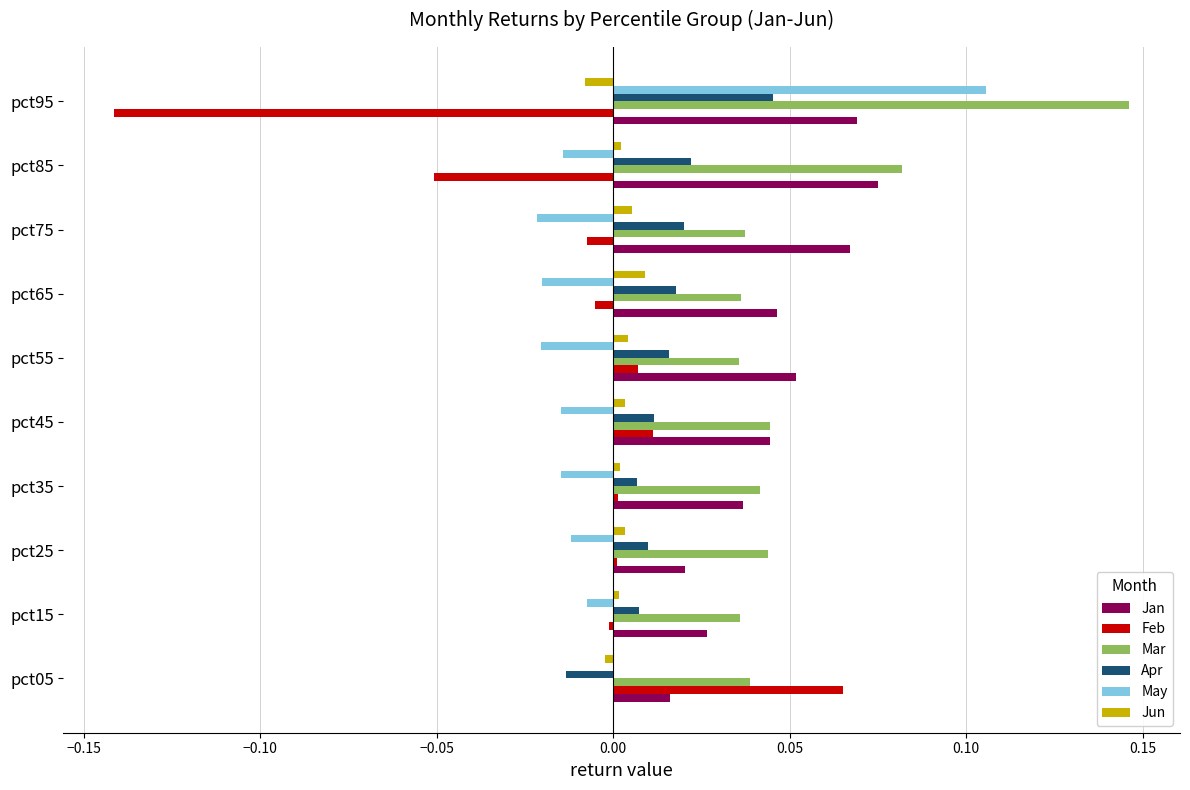

What are all the series names shown in the legend?

Jan, Feb, Mar, Apr, May, Jun